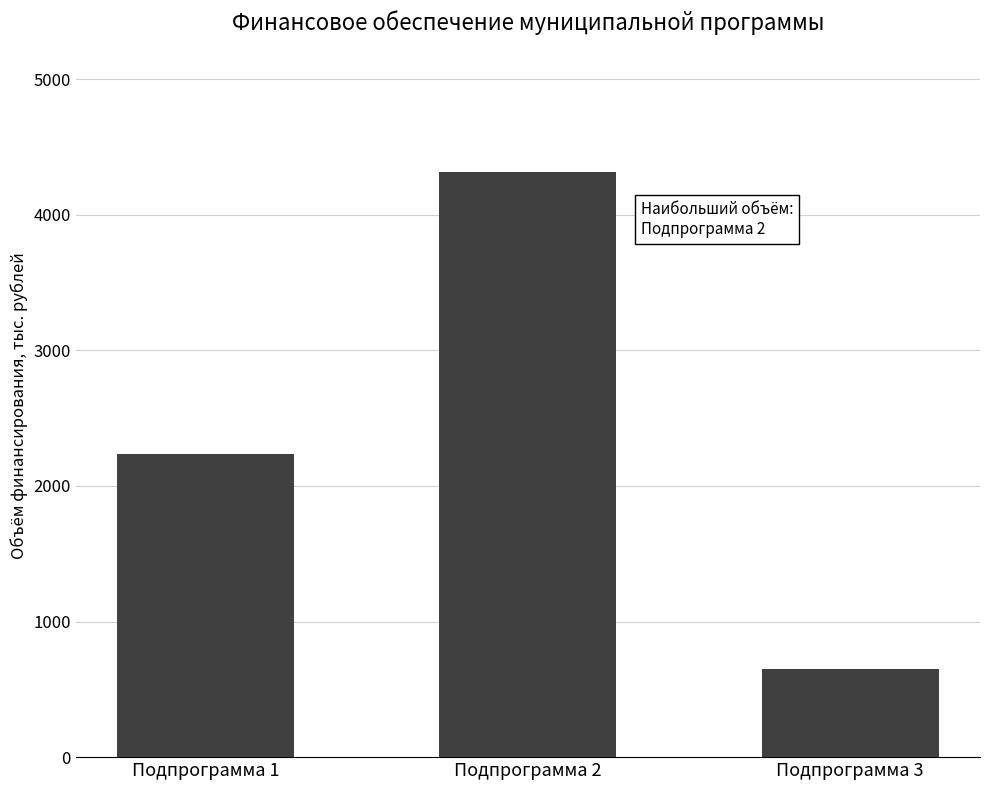

What is the greatest value displayed?

4316.8